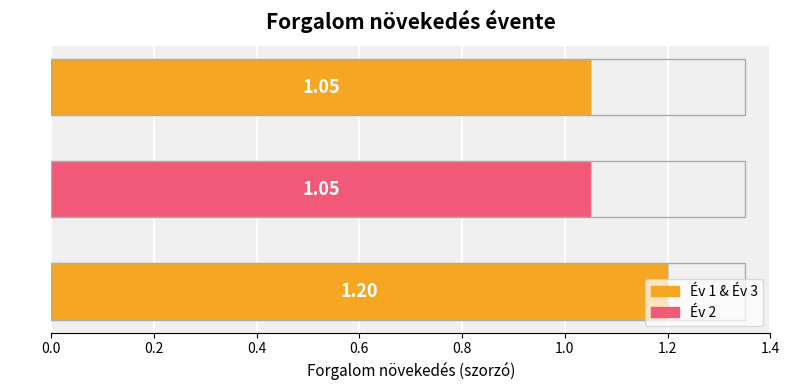

How many categories are shown in the chart?

3